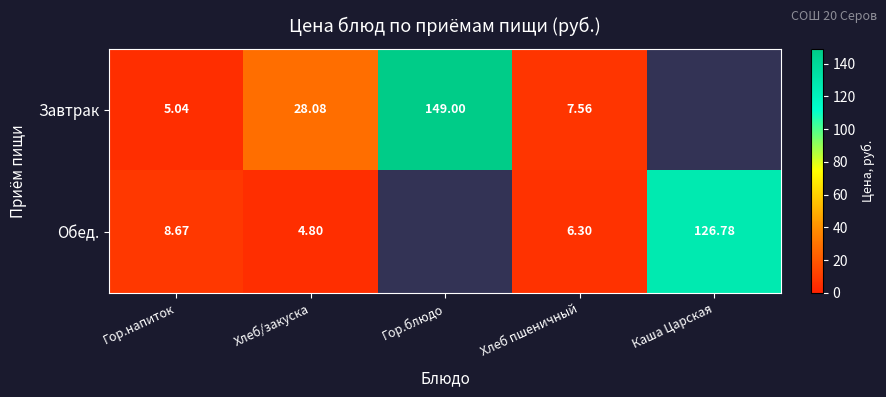

Which series changed the most between Хлеб/закуска and Хлеб пшеничный?

Завтрак